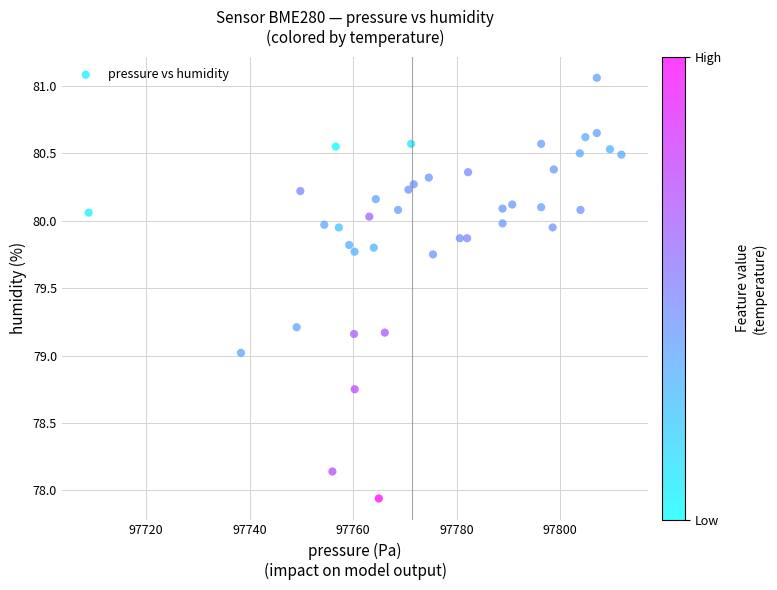

What is the range of X values (max minus min)?

102.9